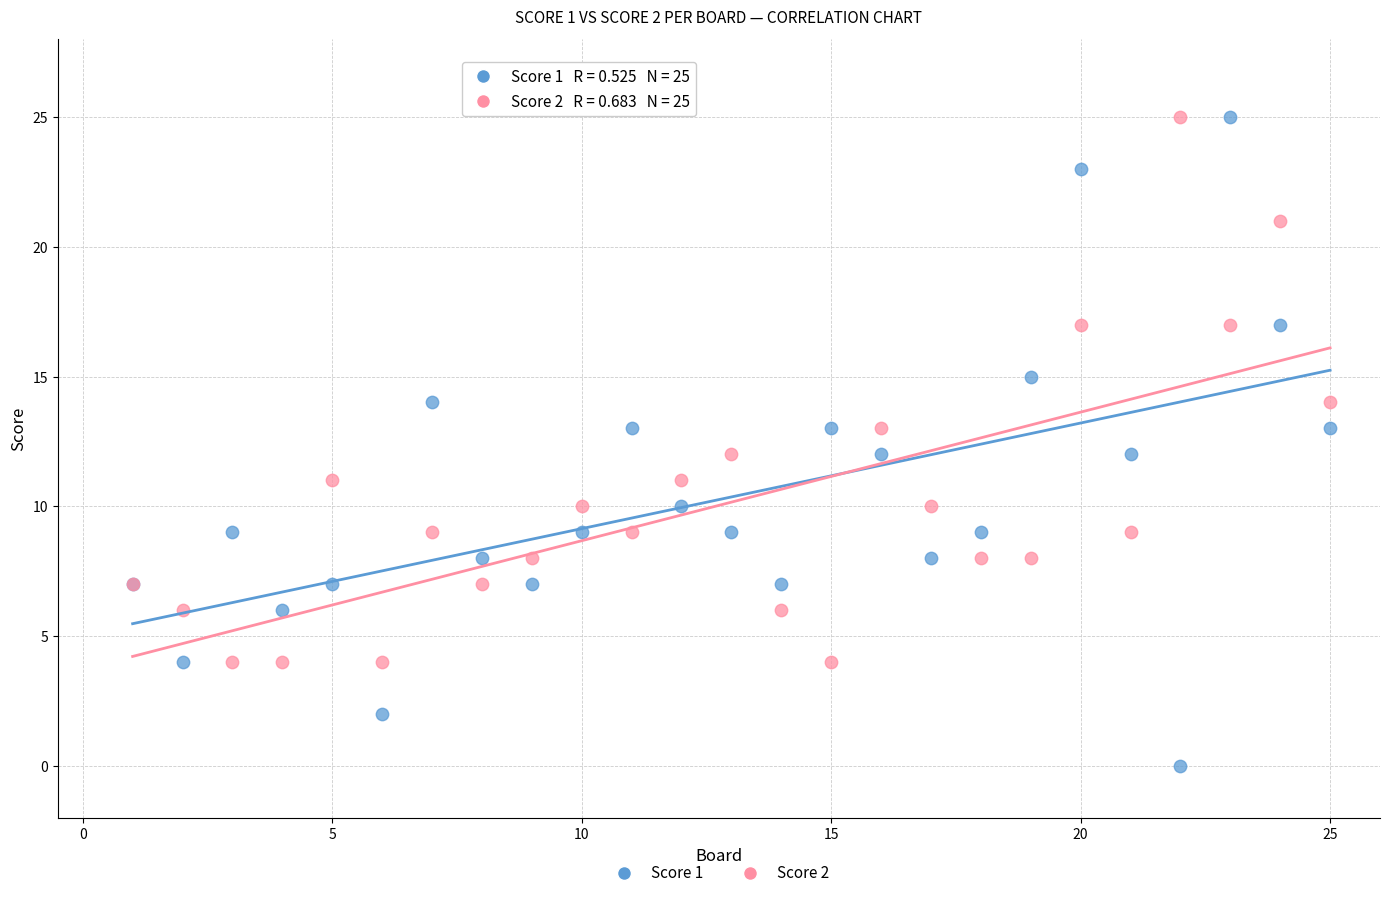

Which series has the widest spread of Y values?

Score 1